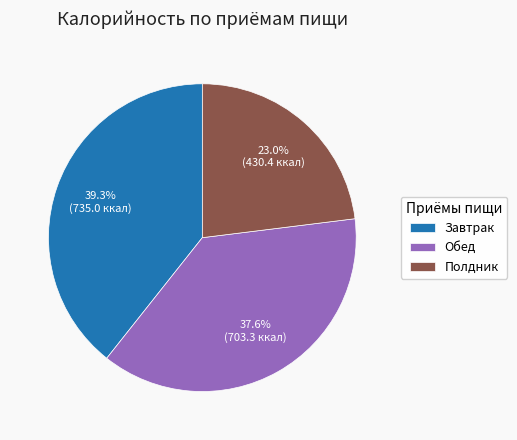

Which slice is the smallest?

Полдник